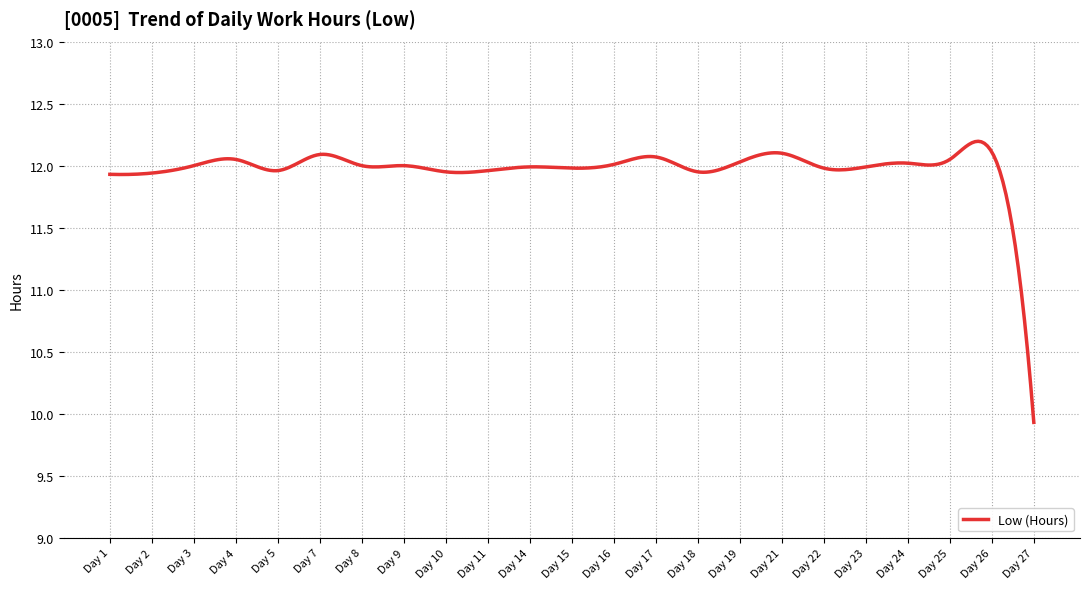

What is the difference between the maximum and minimum values?

2.3